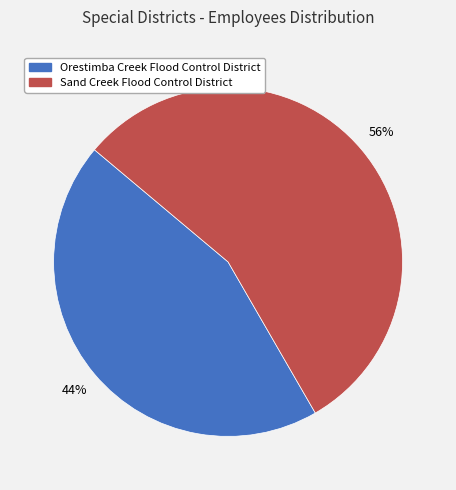

Rank the categories by value from lowest to highest.

Orestimba Creek Flood Control District, Sand Creek Flood Control District